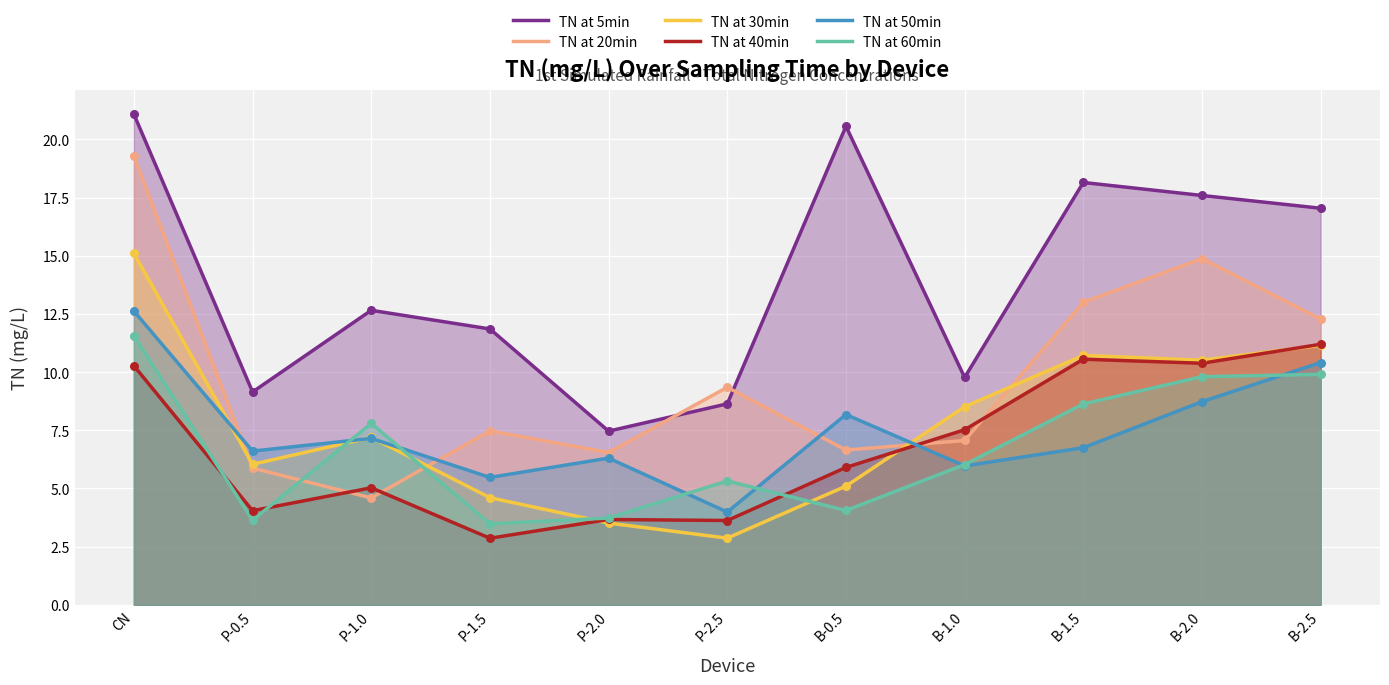

Which series contains the lowest Y value?

TN at 40min